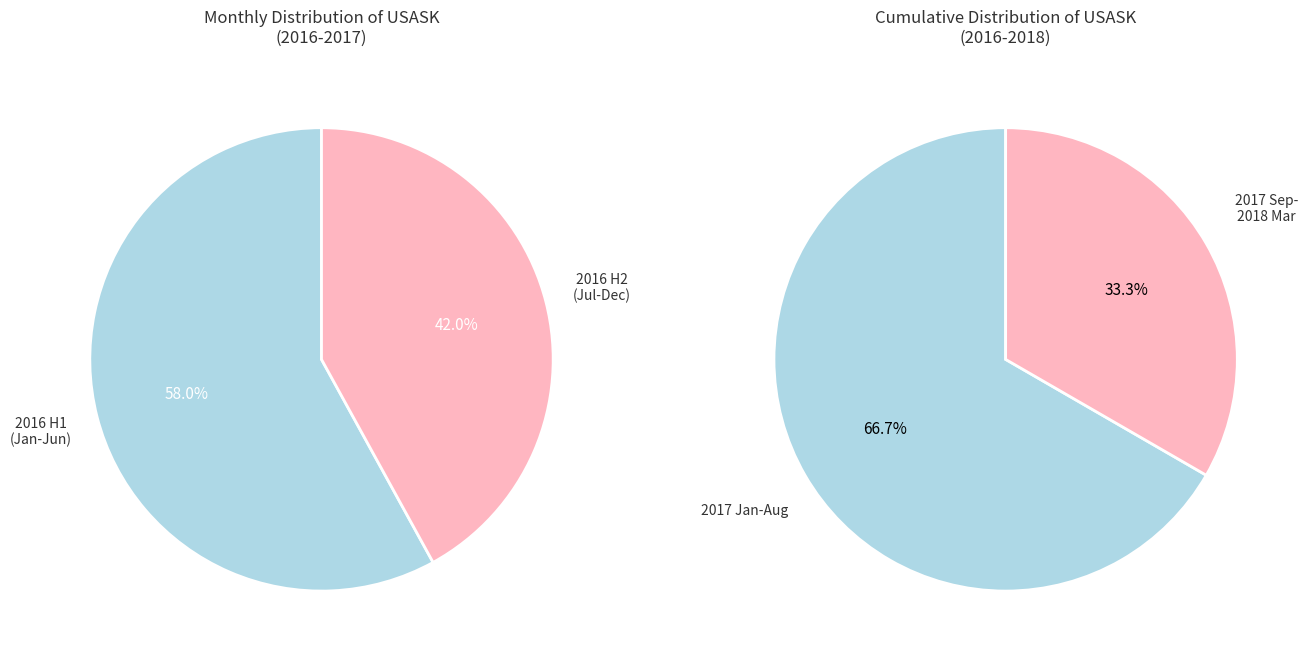

Between 2017-09 and 2016-06, which is larger?

2016-06